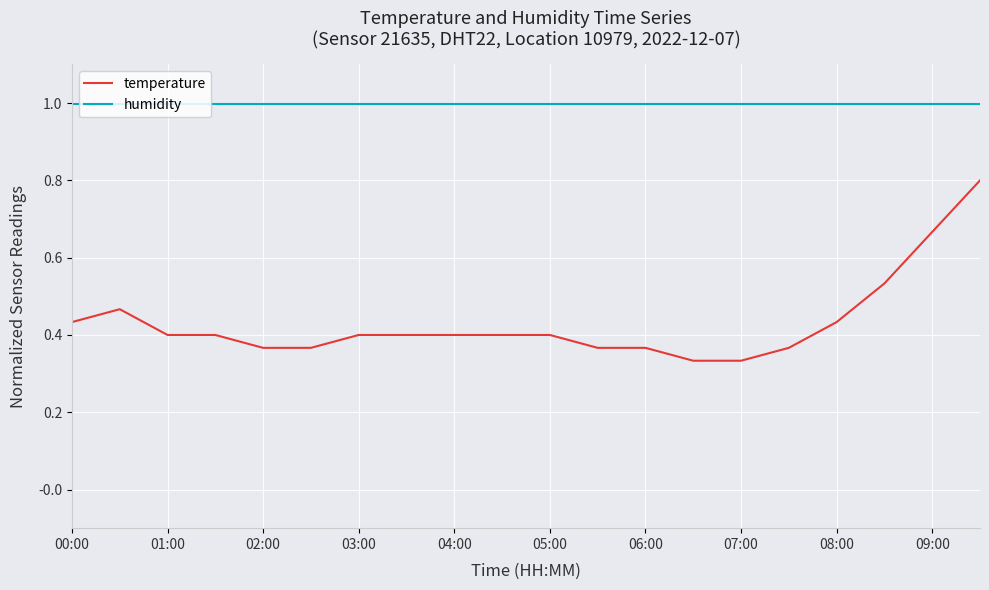

True or false: temperature and humidity cross at least once.

False